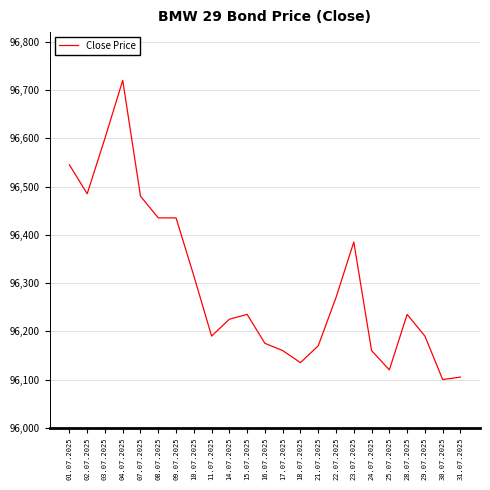

Is it true that the value at 10.07.2025 is 96315?

True